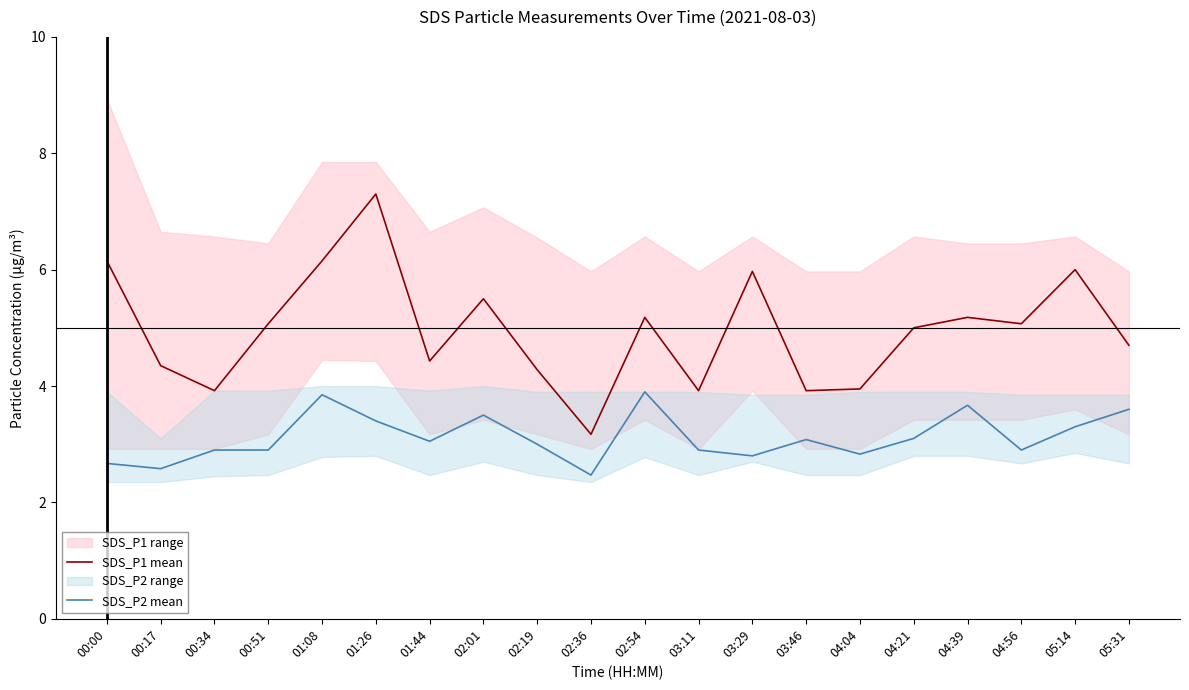

Where is SDS_P1 mean nearest to the value 5?

04:21